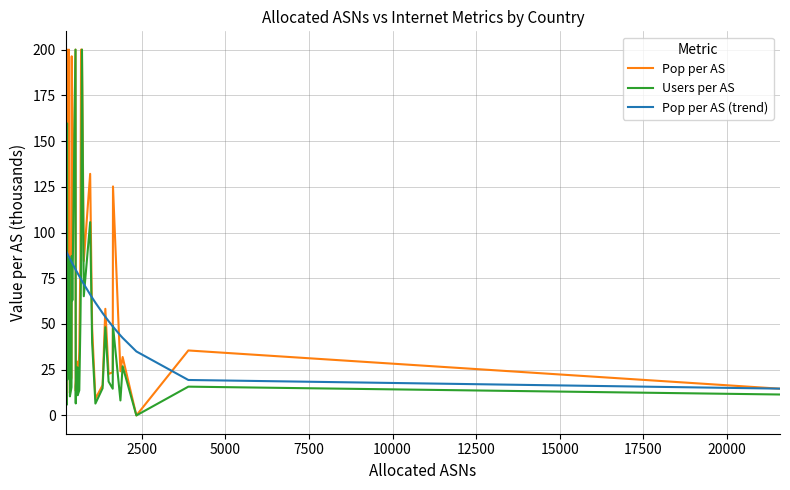

How many lines are shown in the chart?

3